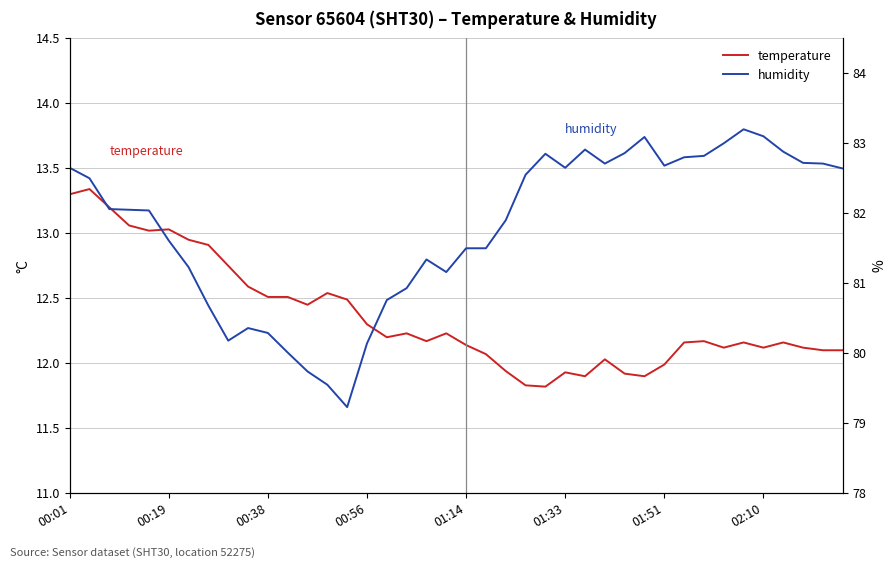

What is the minimum value shown in the chart?

11.8